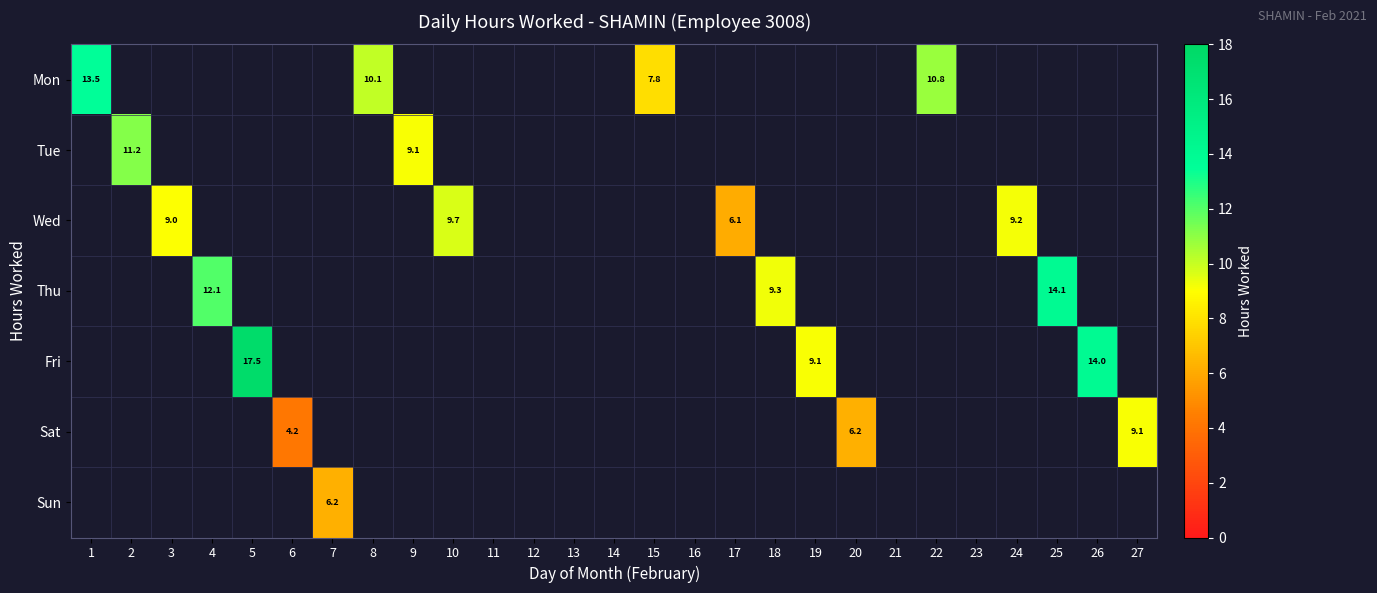

The value of Tue at 2 is 16.8. True or false?

False